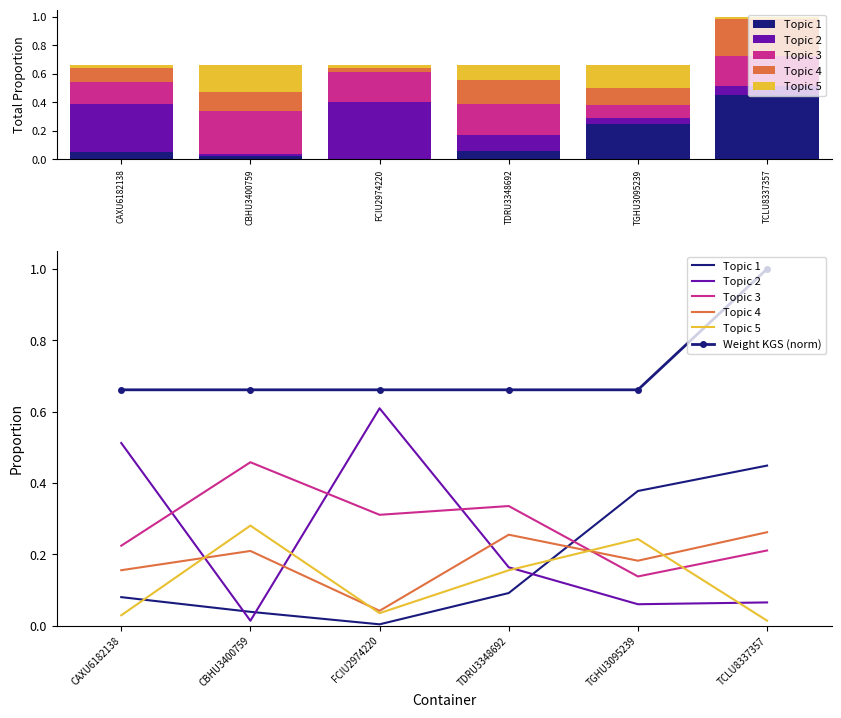

The Weight KGS (norm) series shows 0.7 at TDRU3348692. True or false?

True